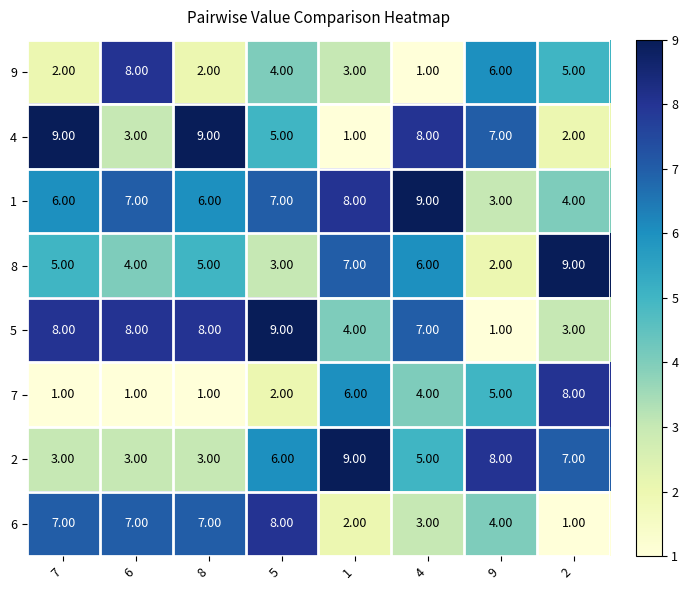

How many series are shown in this chart?

8